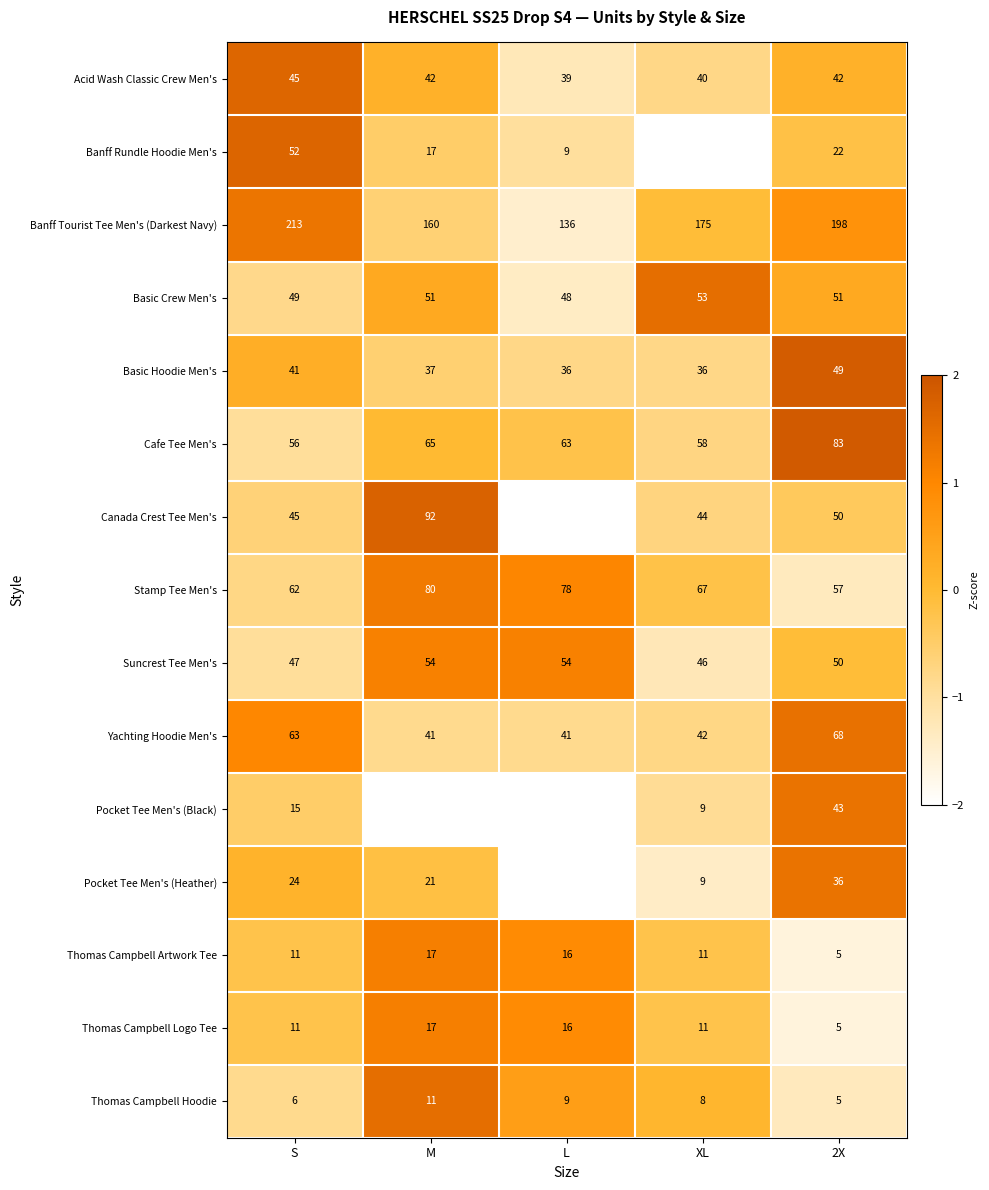

Which series changed the most between S and 2X?

Banff Rundle Hoodie Men's